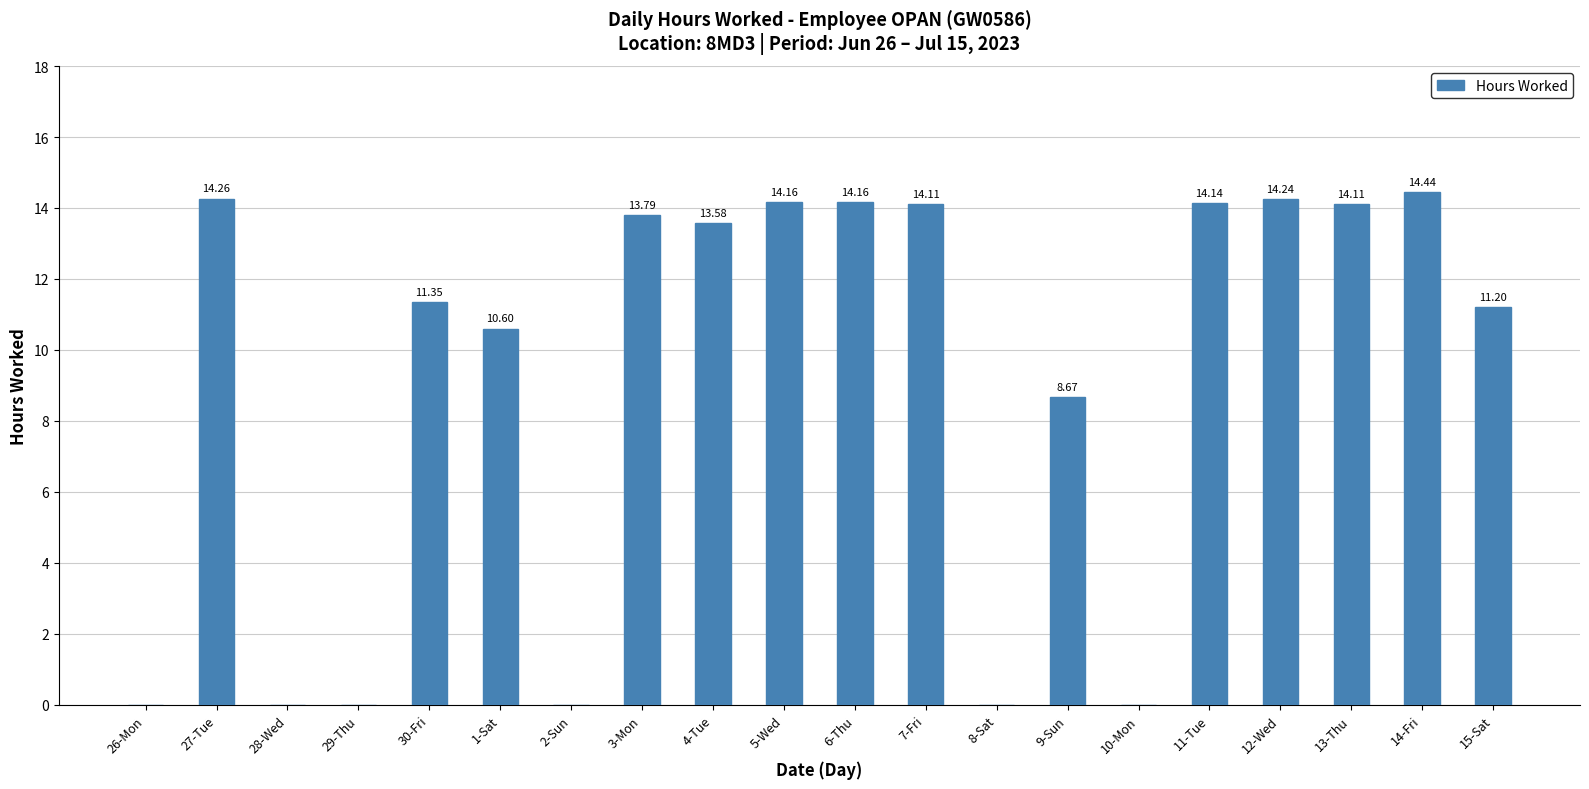

At which label is the value closest to 7?

9-Sun